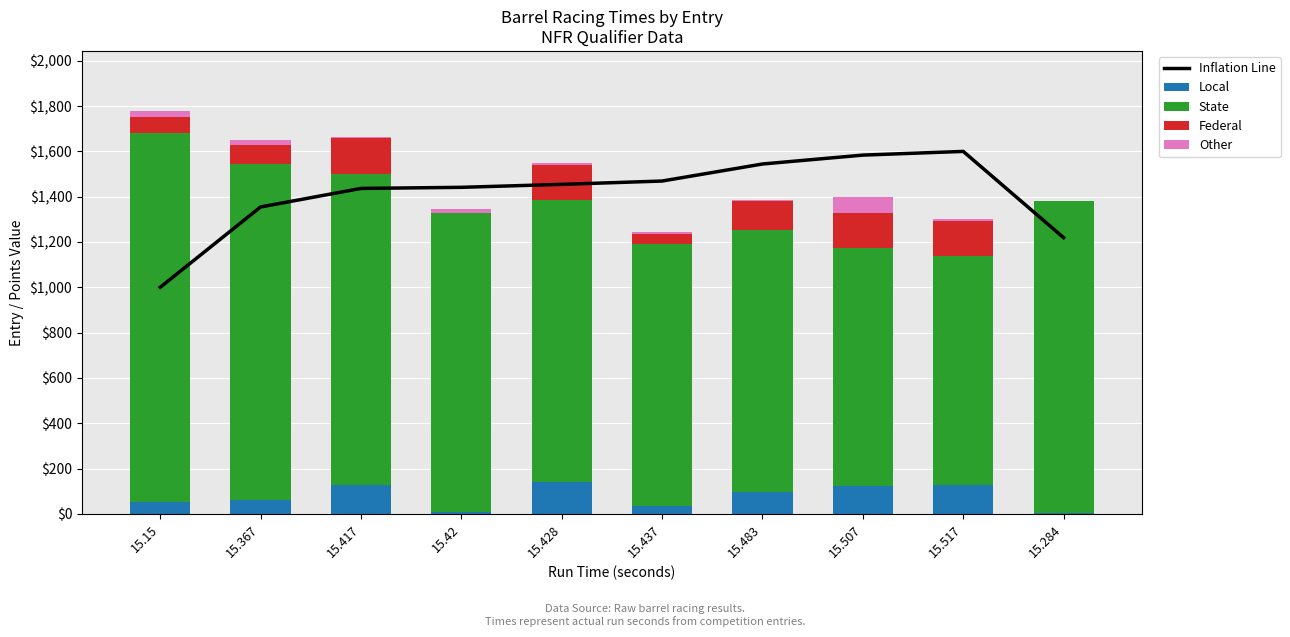

Which series has the largest total across all categories?

Inflation Line